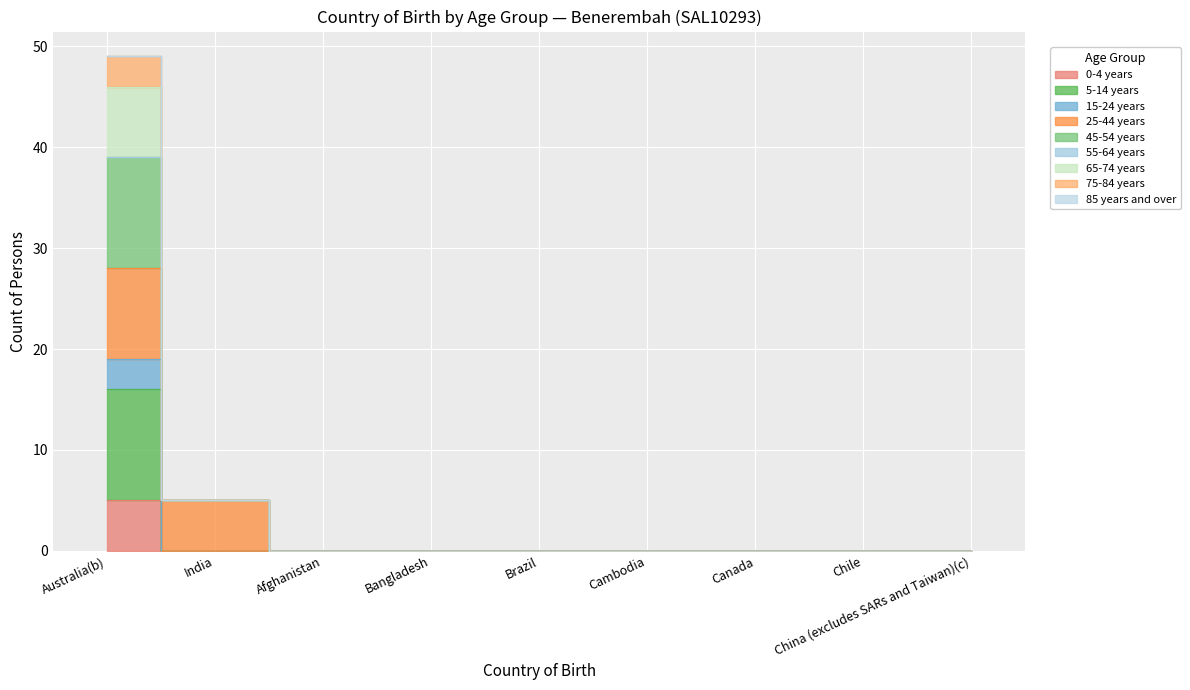

At how many categories does at least one series exceed 30?

1